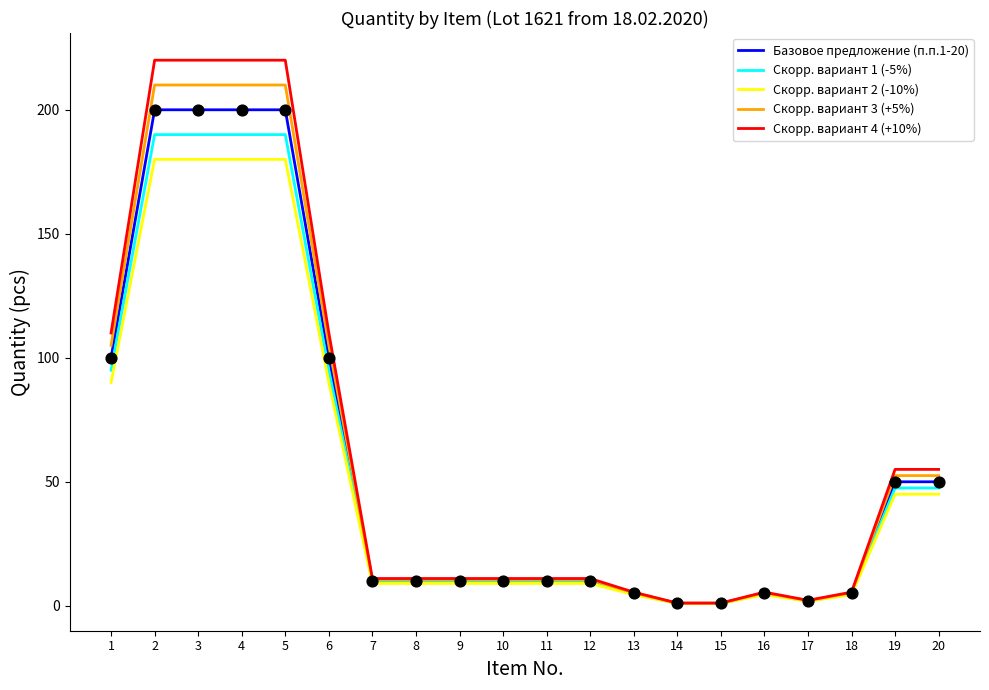

What is the total value across all series at 4?

1000.0